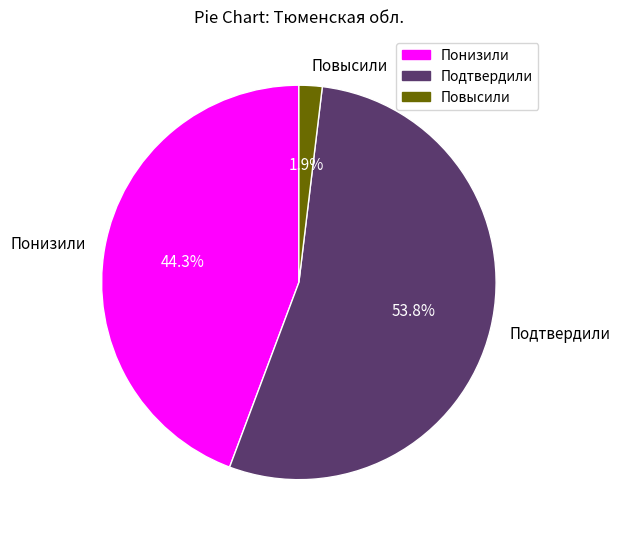

To the nearest percent, what is the average slice percentage?

33%